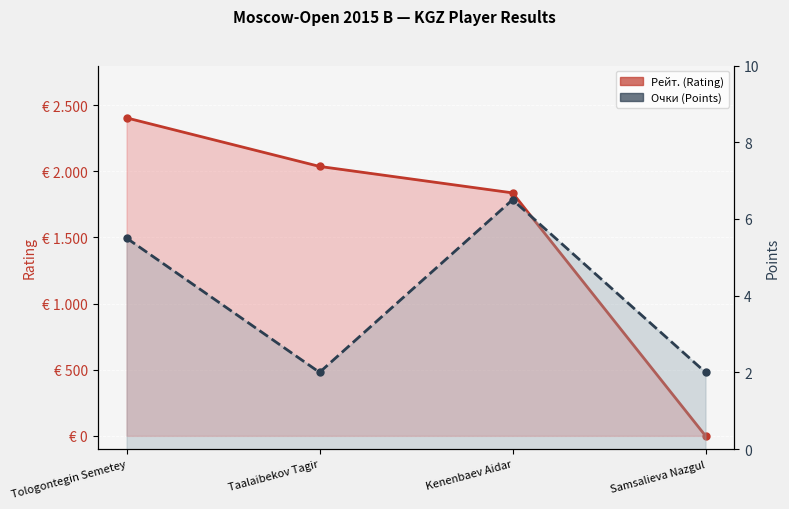

True or false: Рейт. (Rating) has more than 2 points higher than both neighbors.

False